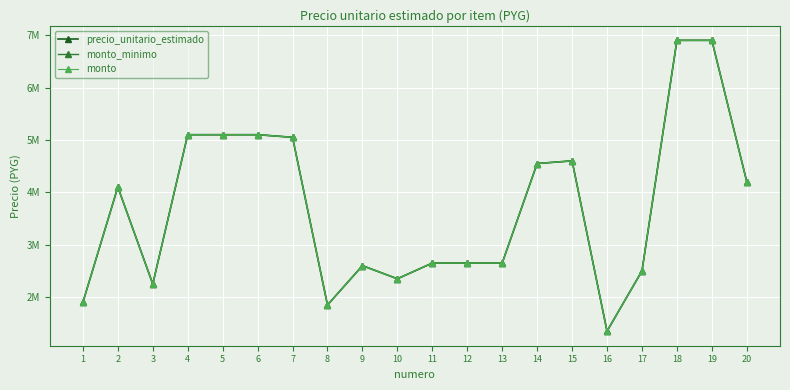

Does the chart have visible grid lines?

Yes